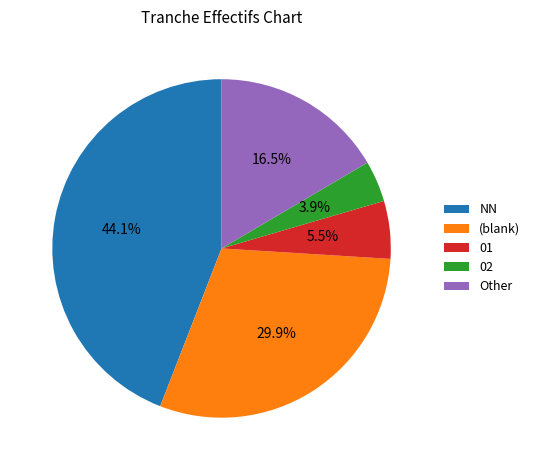

Does any single category account for the majority?

No